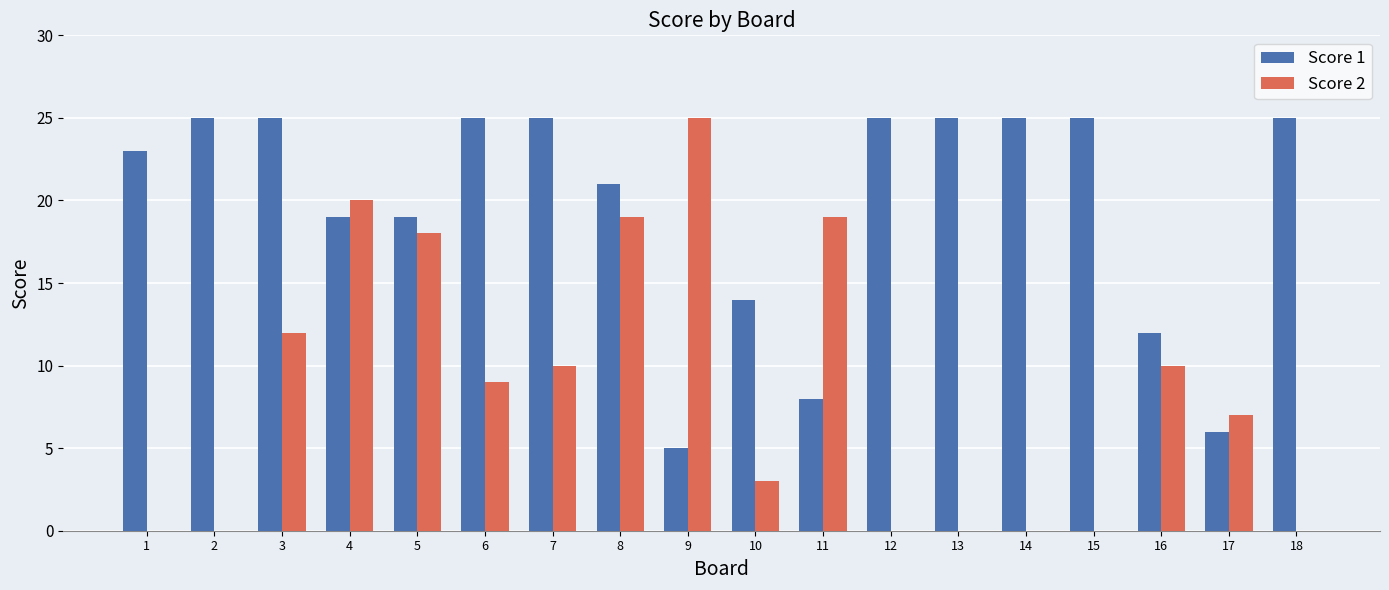

What is the highest value of the Score 2 series?

25